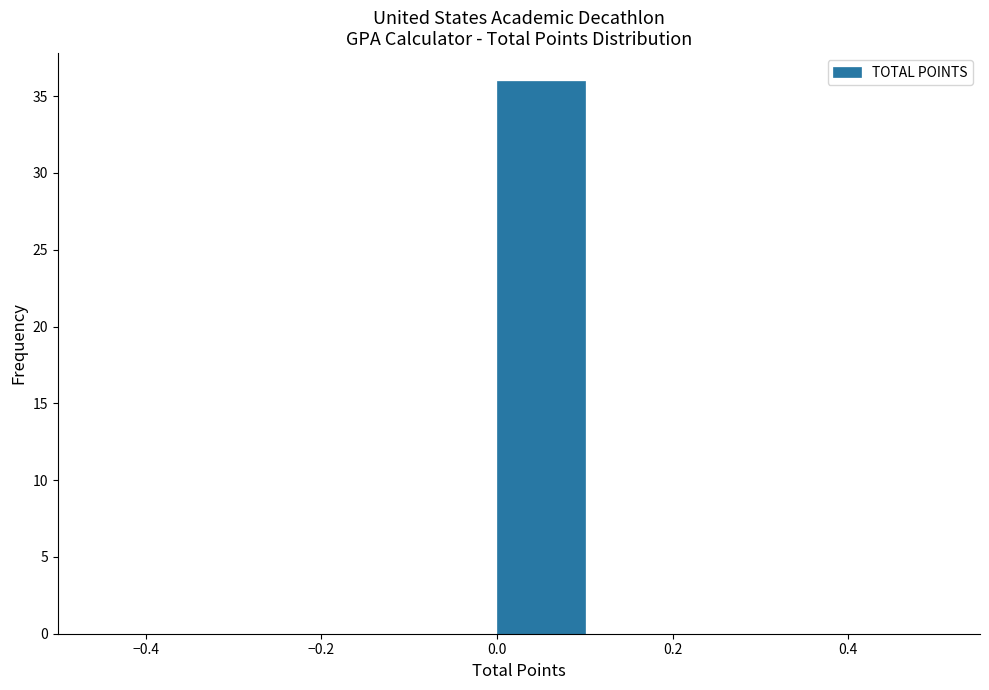

What is the height of the bar covering 0.0 to 0.1 on the x-axis? The values are not printed on the chart, so give them approximately, as read against the axis.

36